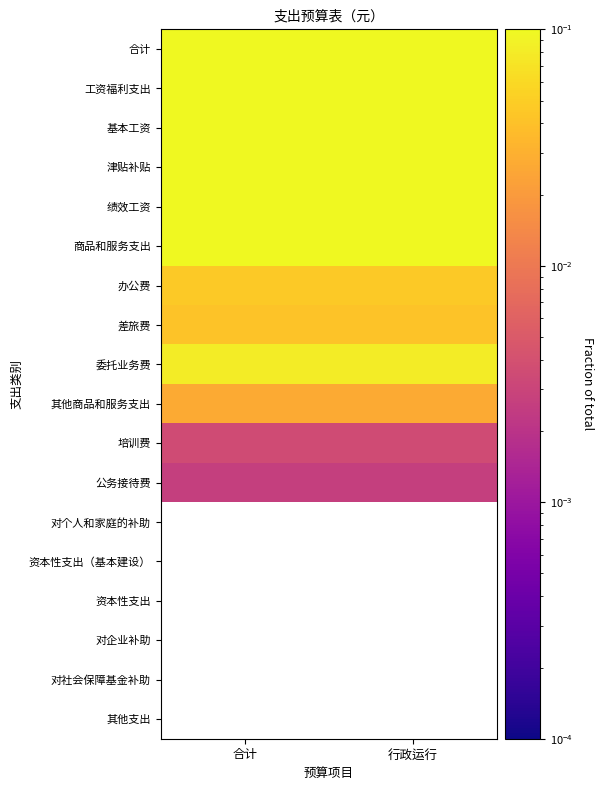

At how many categories does at least one series exceed 0?

2